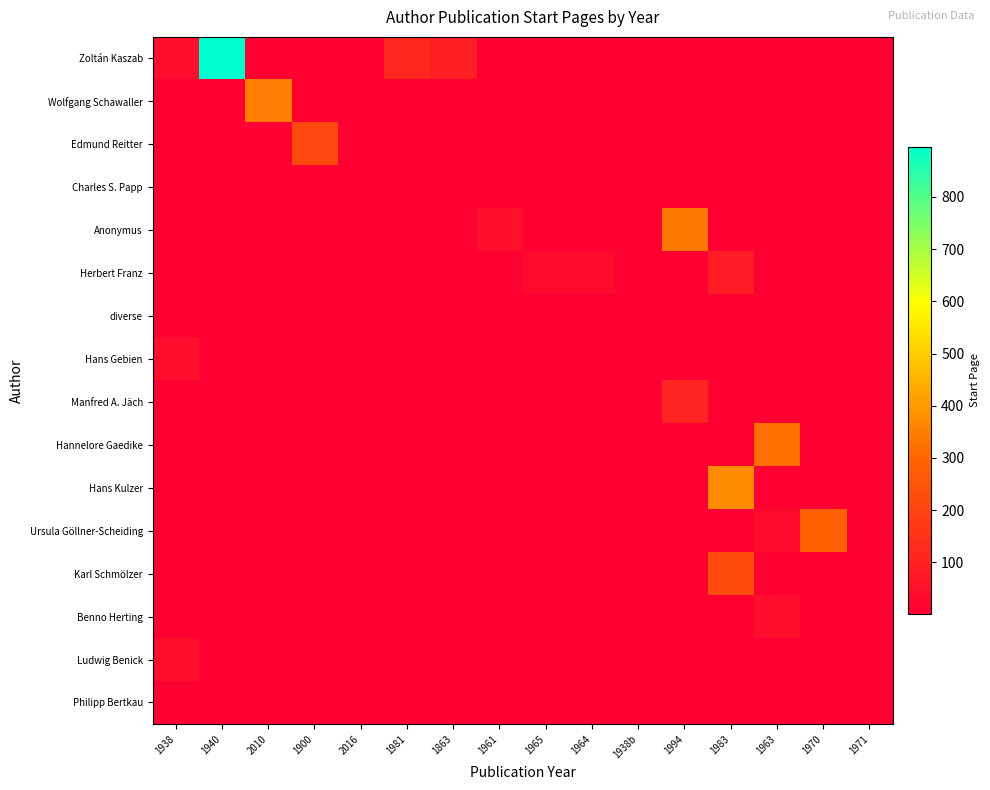

Count the number of data series in this chart.

16